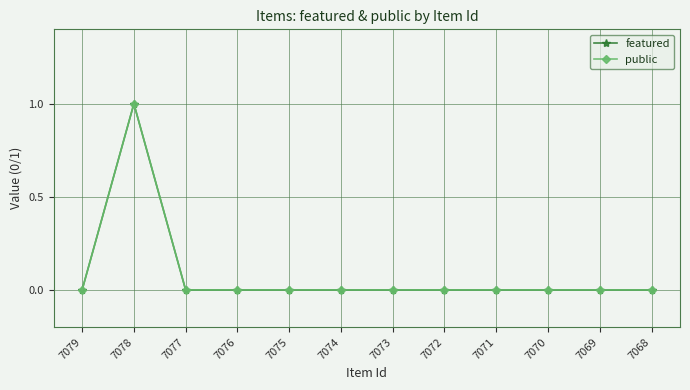

How many interior local peaks does the featured series have?

1